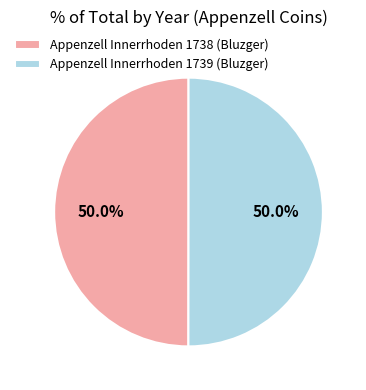

What is the ratio of the value at Appenzell Innerrhoden 1739 (Bluzger) to the value at Appenzell Innerrhoden 1738 (Bluzger)?

1.0